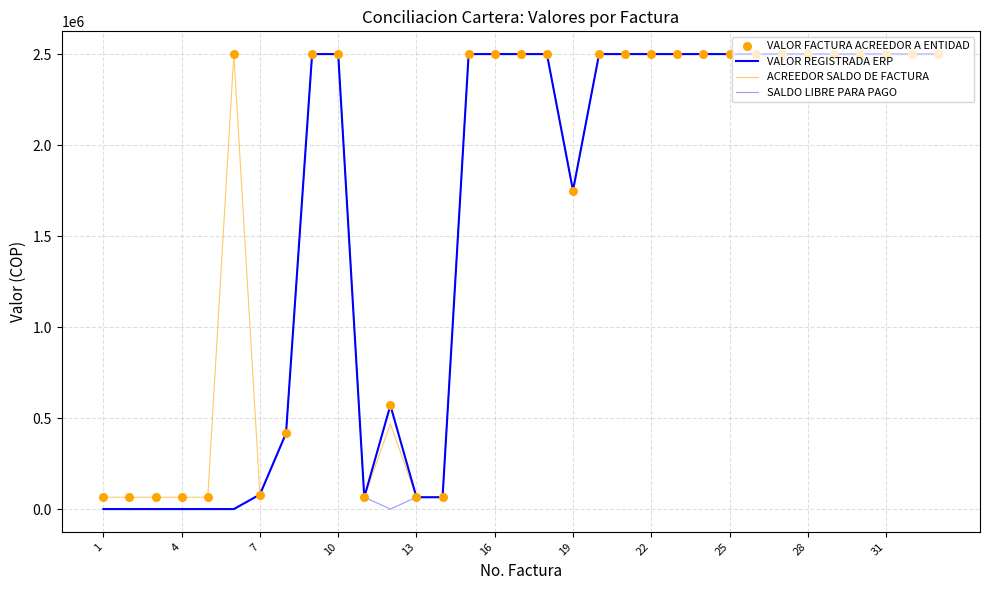

Does the chart have visible grid lines?

Yes